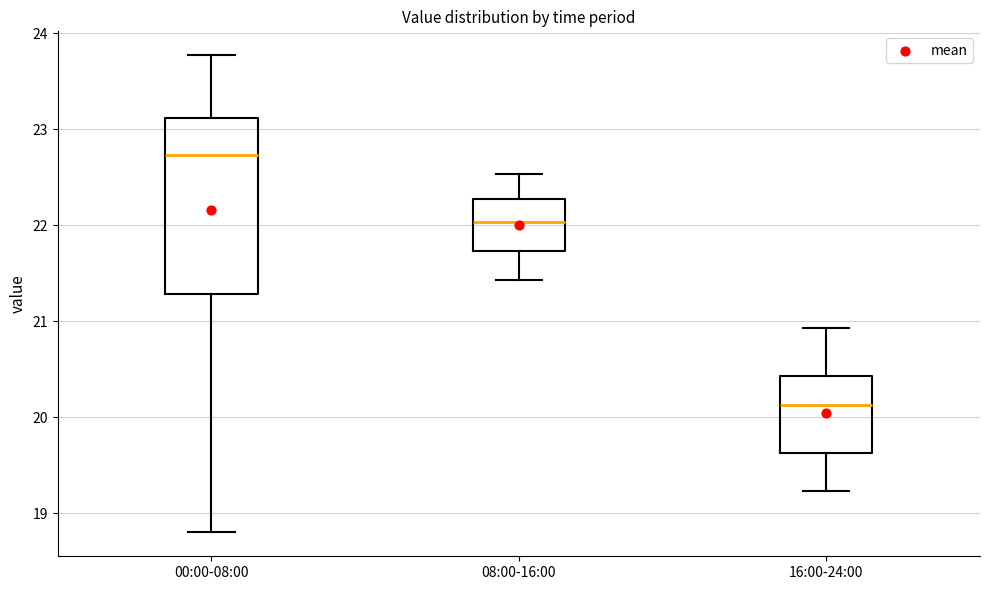

Which box's median line is the highest?

00:00-08:00